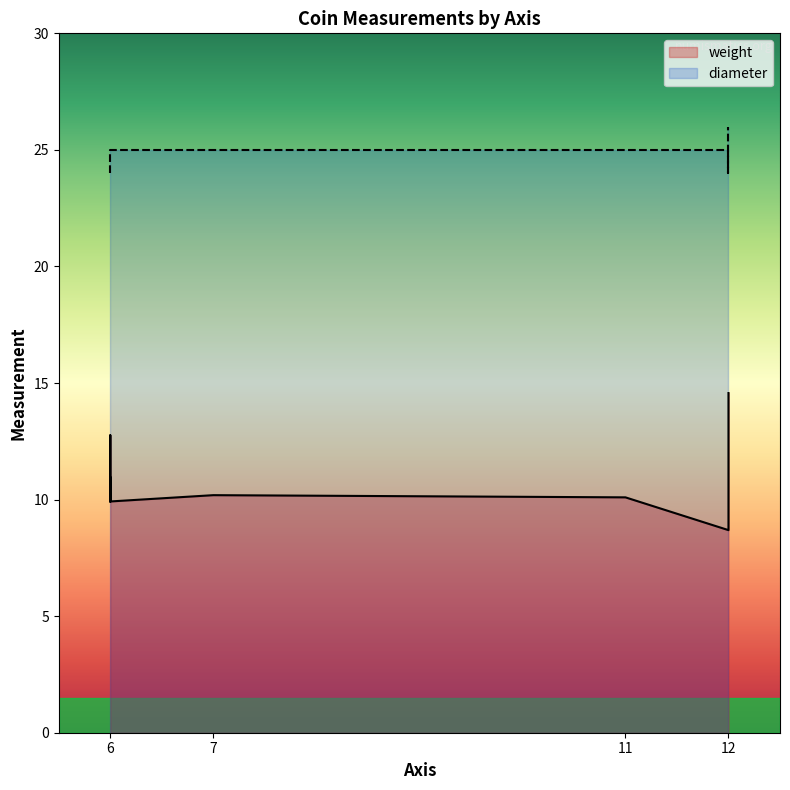

What is the maximum value for weight?

14.6